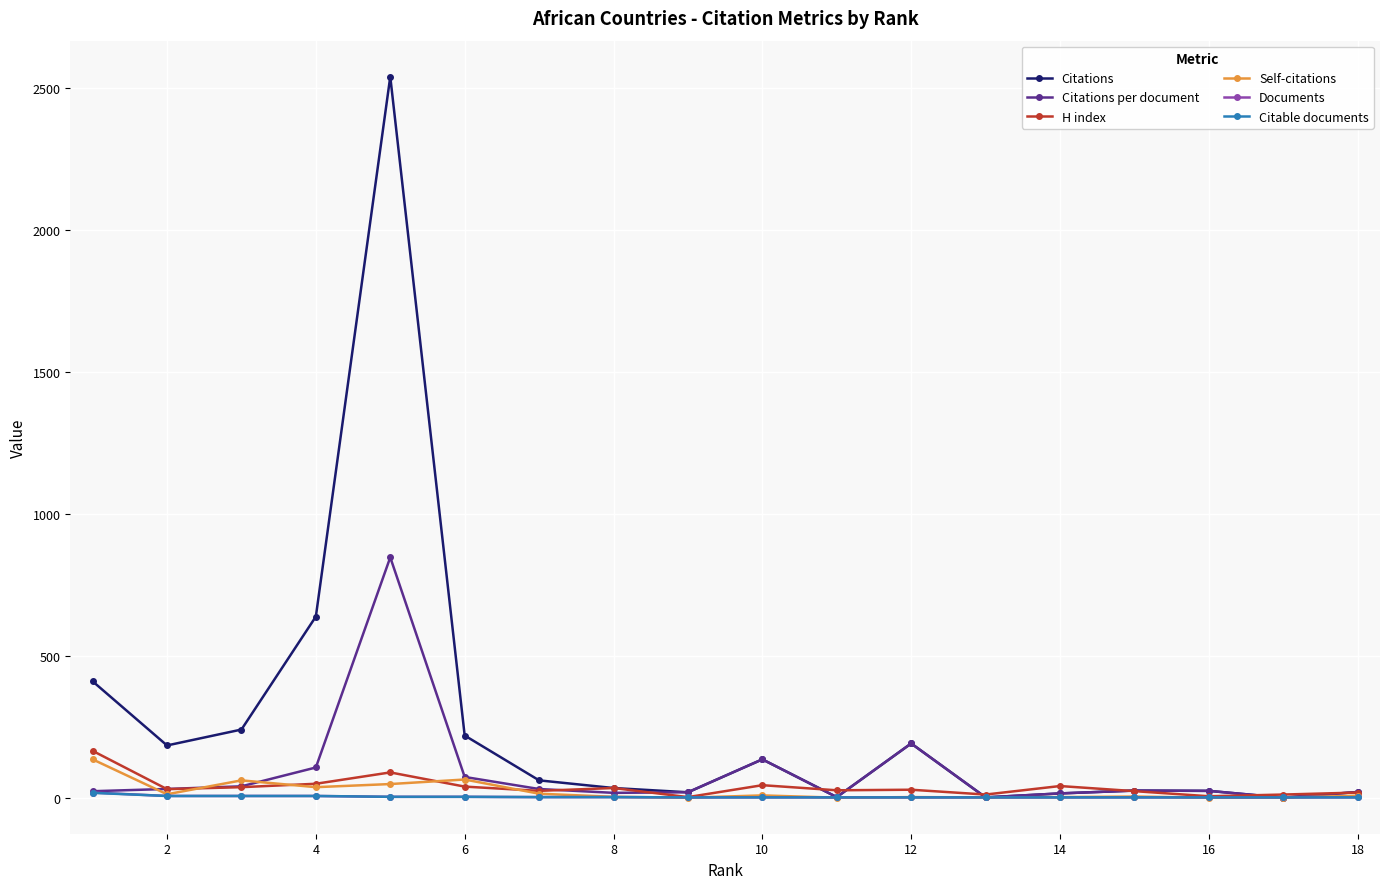

What is the maximum value for Citable documents?

17.0